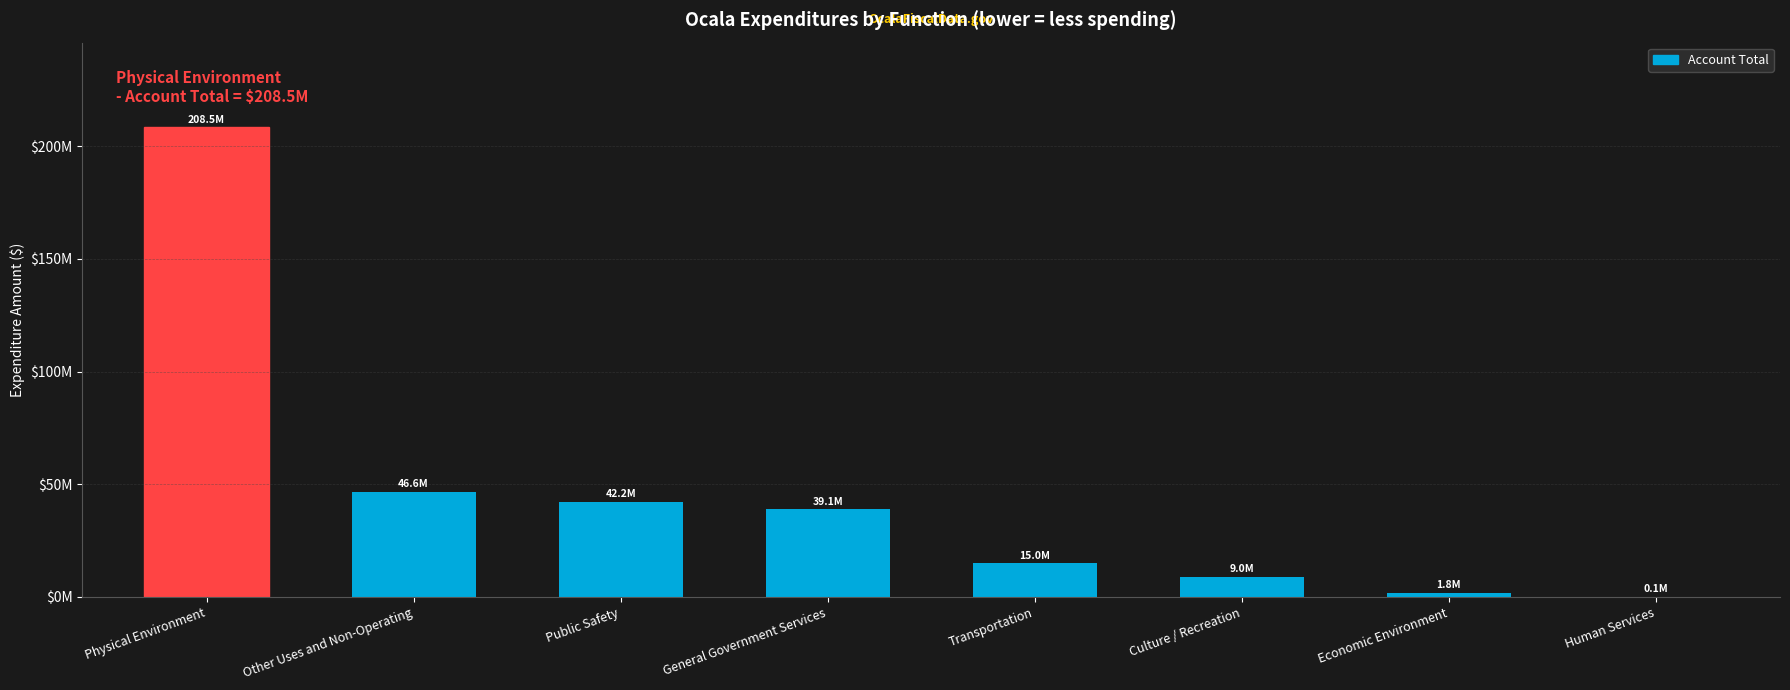

Are the bars horizontal?

No